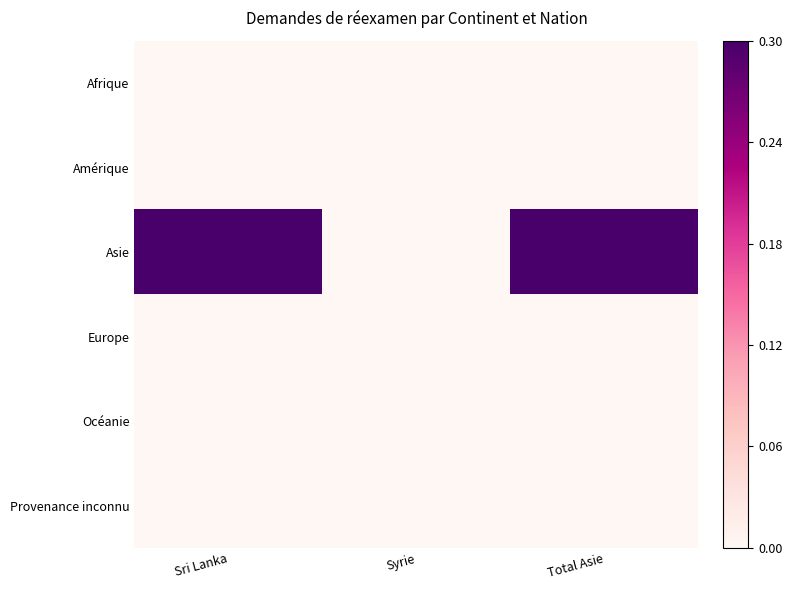

Which series has the largest range (max minus min)?

Asie